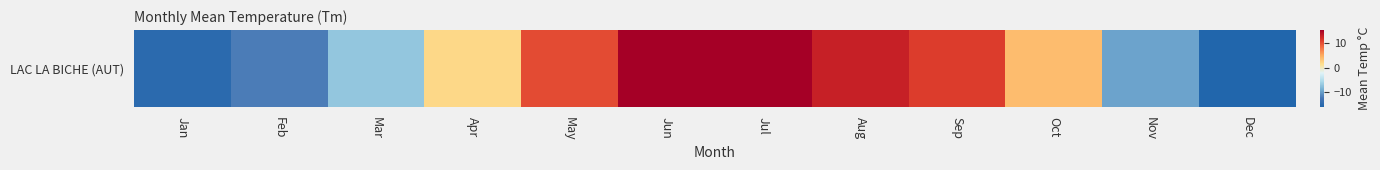

What is the smallest value displayed?

-16.4